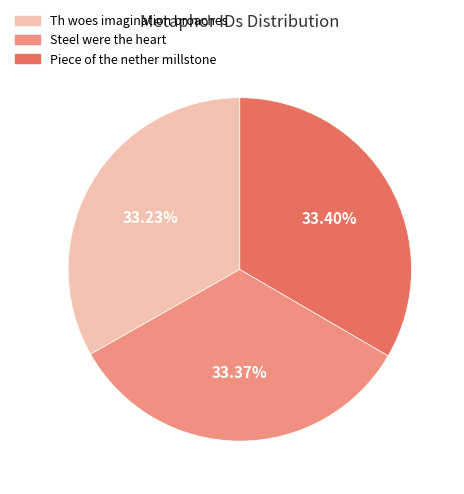

Combined, what portion of the pie is Steel were the heart and Piece of the nether millstone?

66.8%